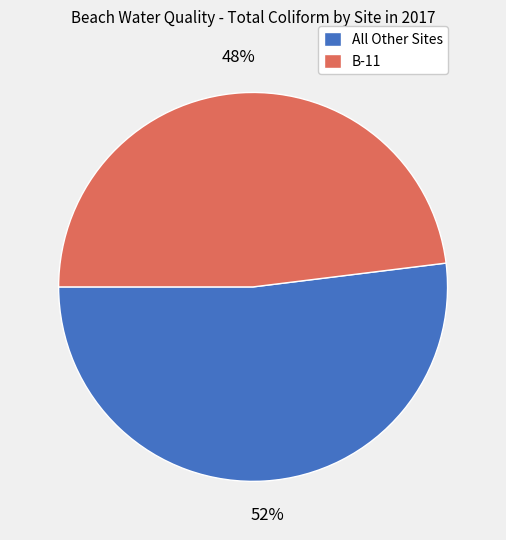

Rank the categories by value from highest to lowest.

All Other Sites, B-11